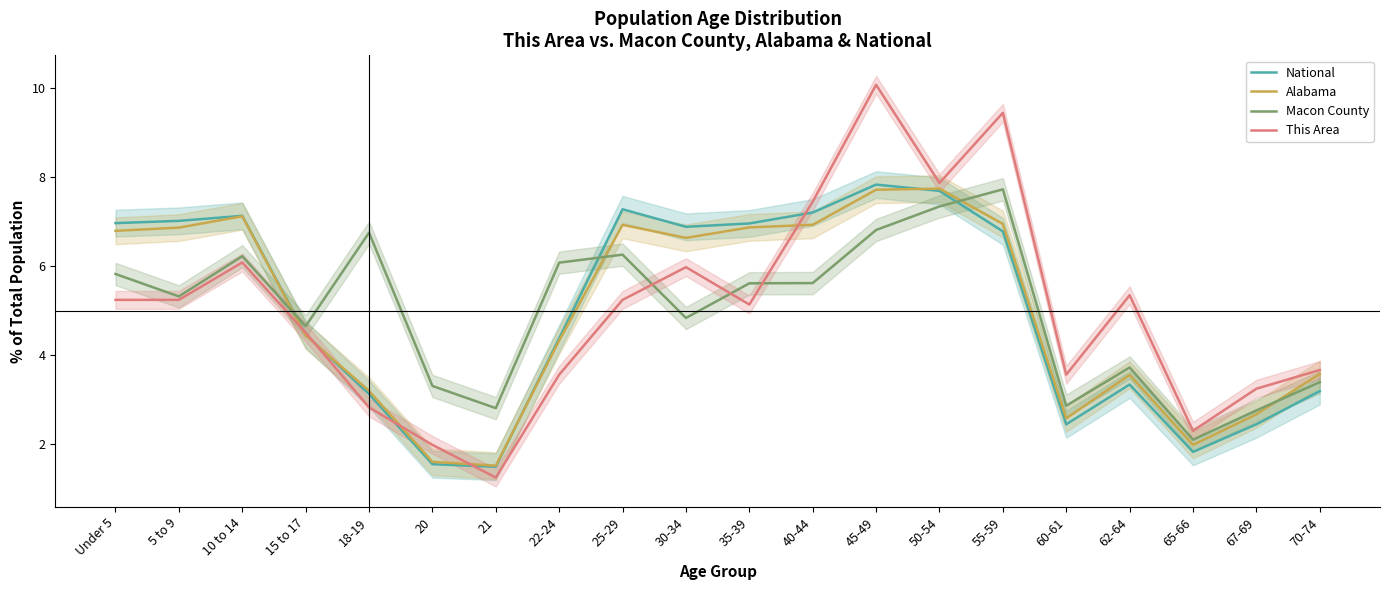

What is the average value of the Macon County series?

5.0